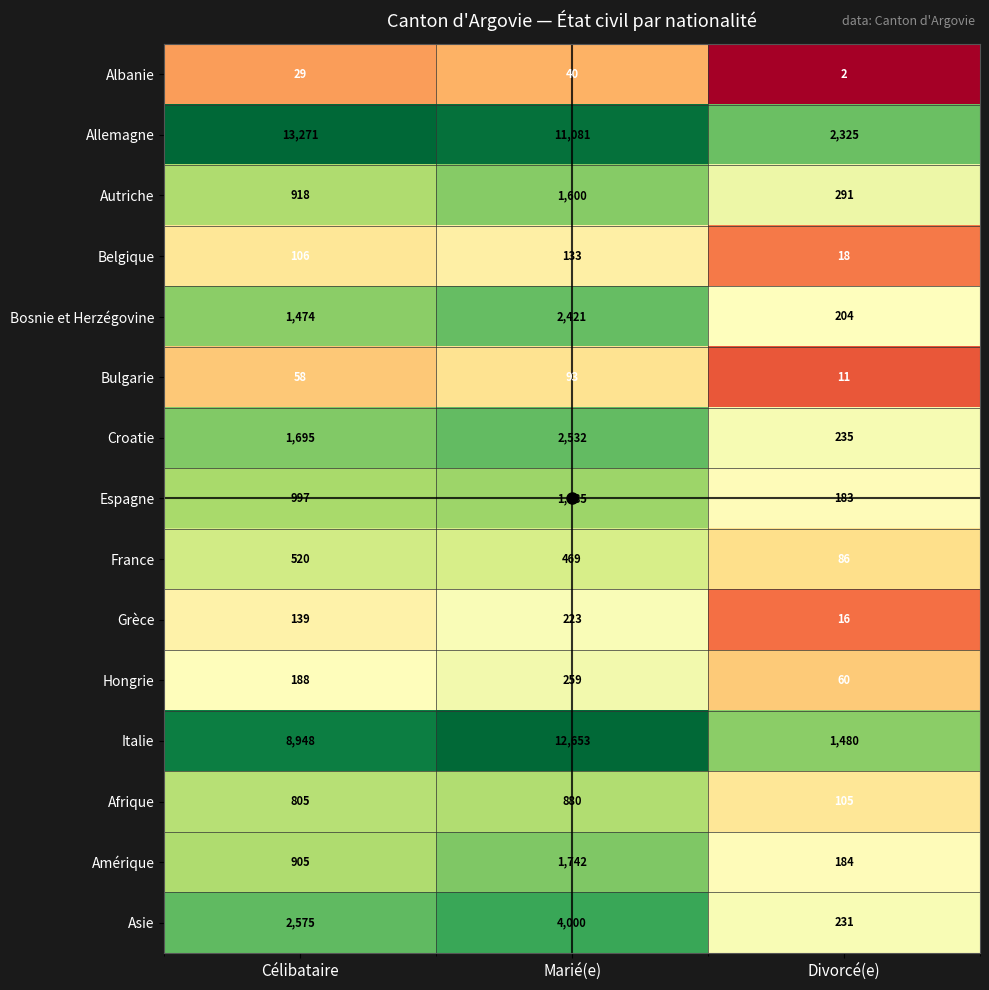

At which category does the chart reach its minimum across all series?

Divorcé(e)